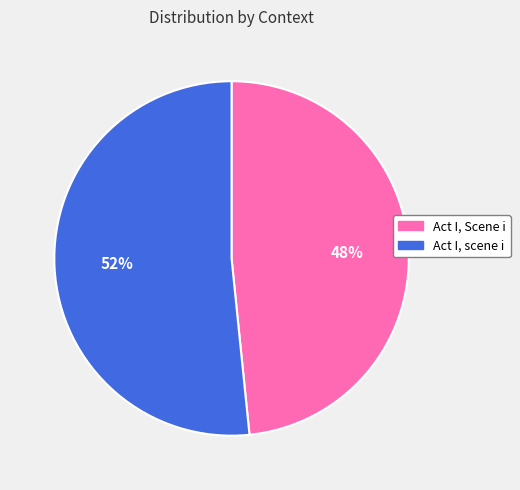

To the nearest percent, what is the average slice percentage?

50%